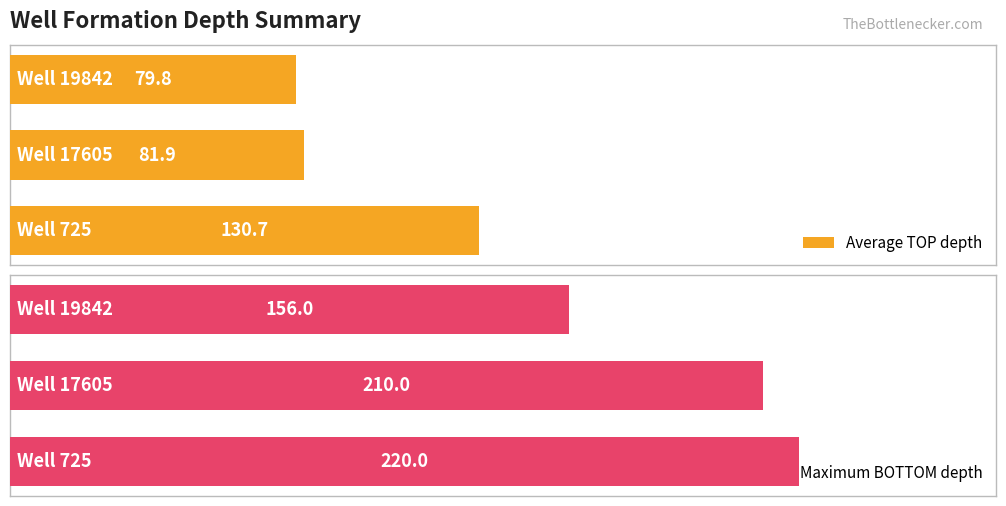

How many data points in Average TOP depth are above 81?

2